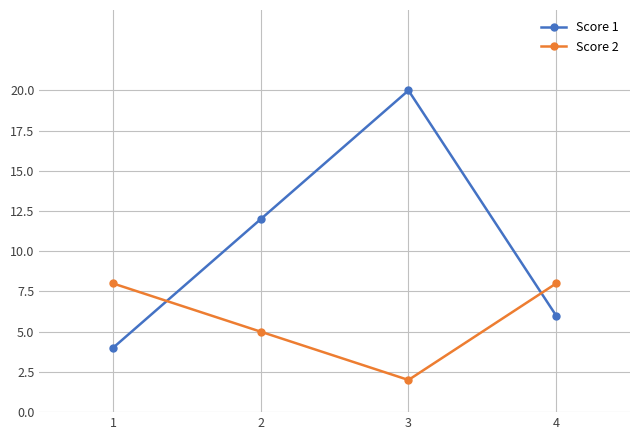

What is the spread (max minus min) of values at 1?

4